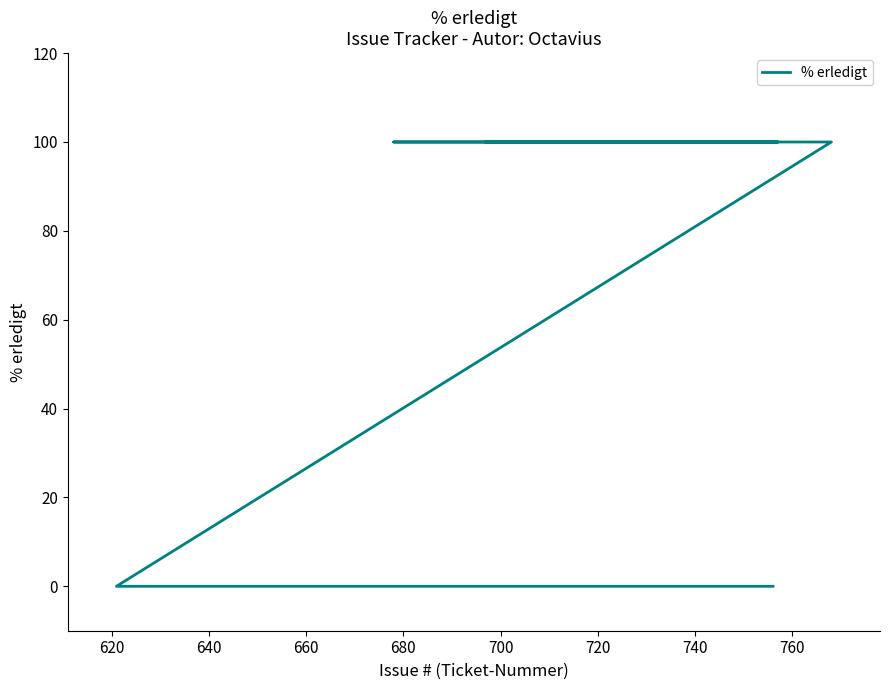

How many lines are shown in the chart?

1